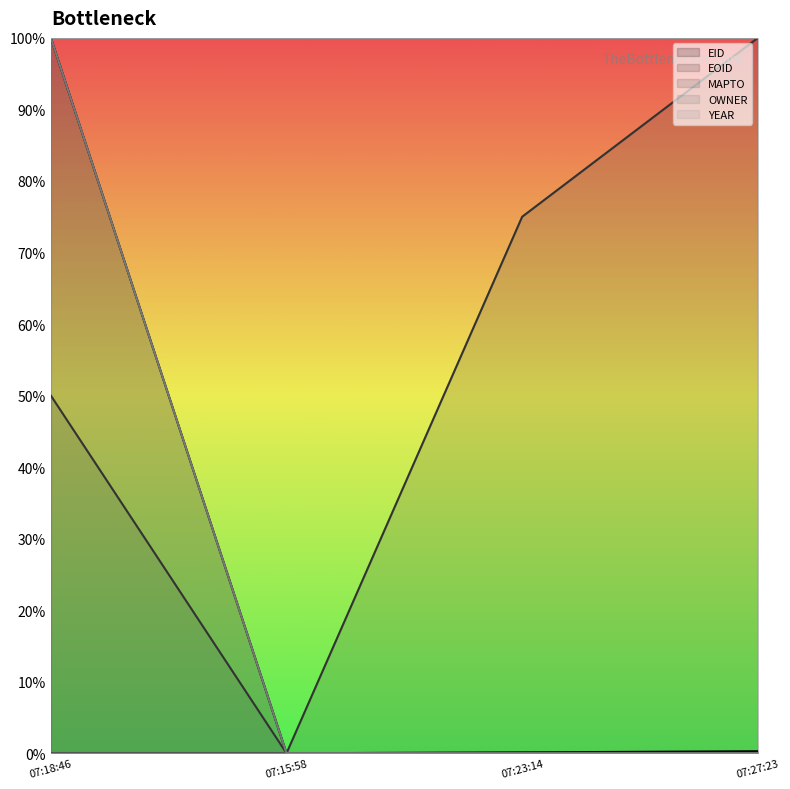

Reading right to left, list all the values displayed in this chart.

EID: 0.0	0.0	0.0	1.0
EOID: 1.0	0.8	0.0	0.5
OWNER: 0.0	0.0	0.0	1.0